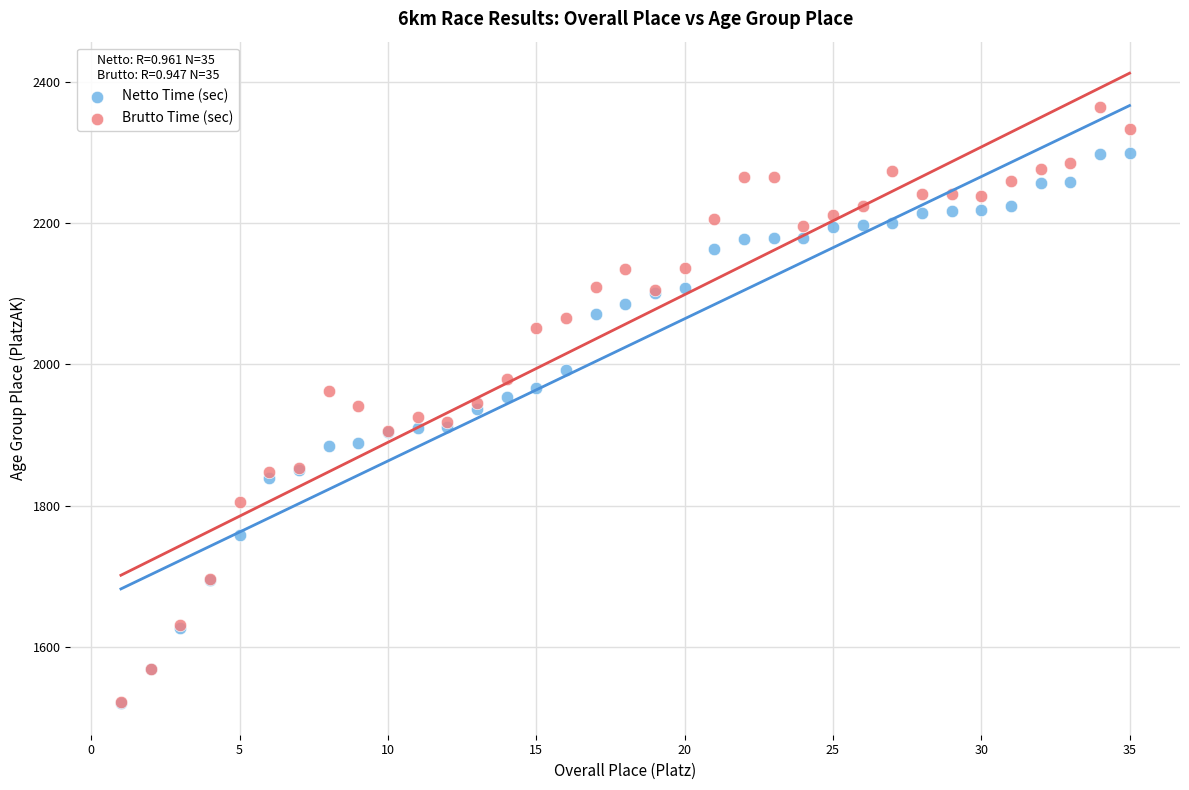

What are all the series names shown in the legend?

Netto Time (sec), Brutto Time (sec)